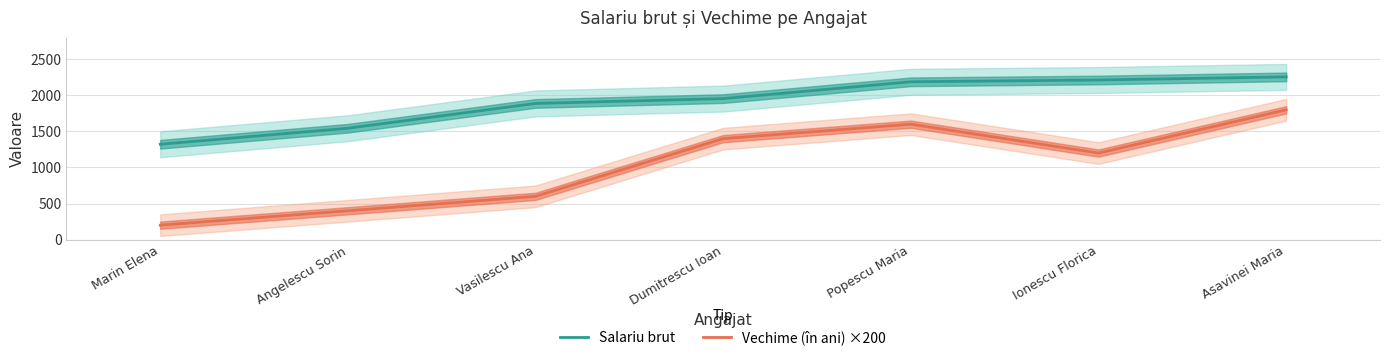

What is the total value across all series at Asavinei Maria?

4056